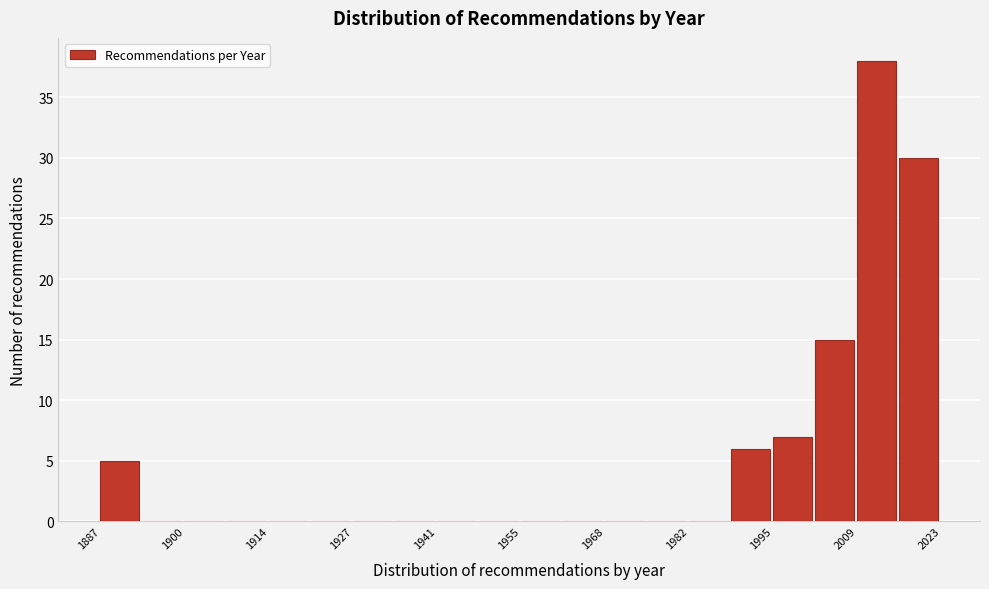

Around what value on the x-axis is the tallest bar? Give the approximate position of its centre, as read against the axis.

2012